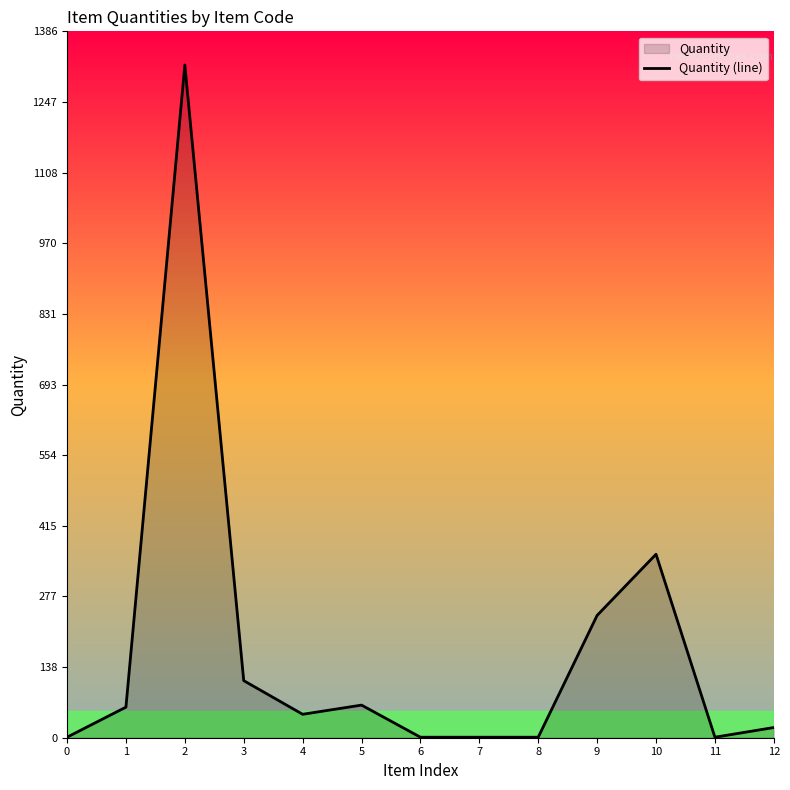

What value does the data have at 7?

1